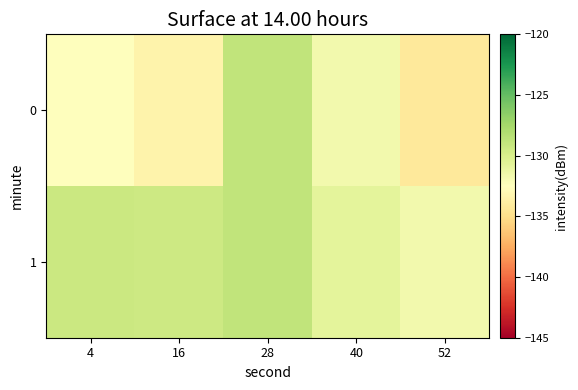

Which has a higher value, 52 or 40?

40